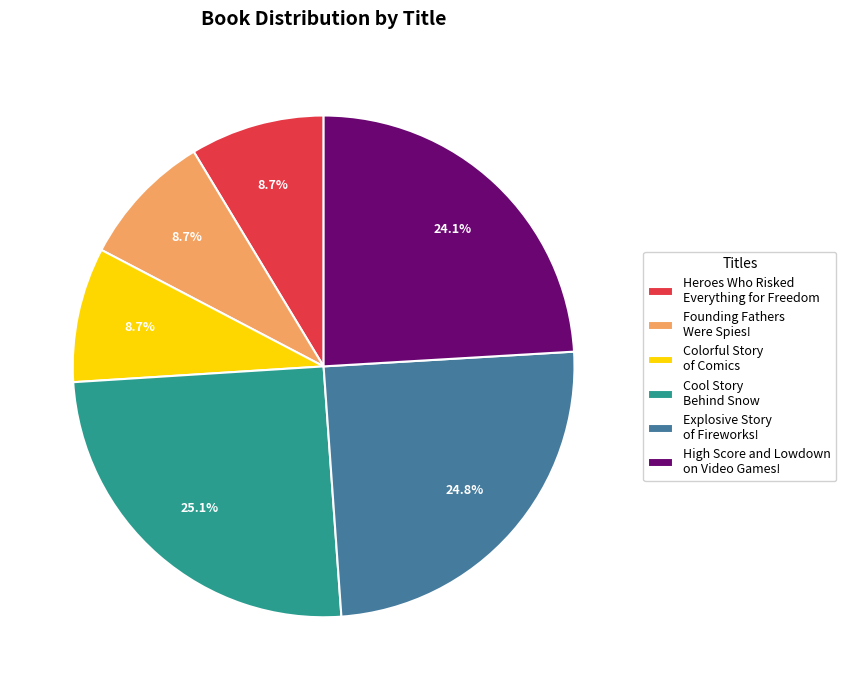

Which has a higher value, High Score and Lowdown on Video Games! or Founding Fathers Were Spies!?

High Score and Lowdown on Video Games!